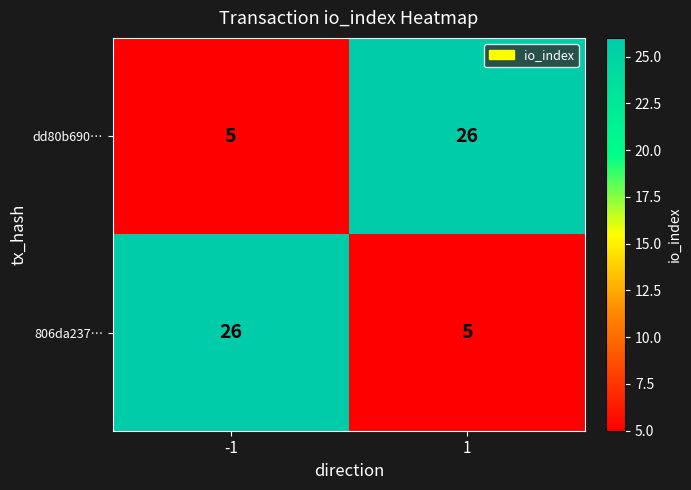

The value of 806da237… at 1 is 5. True or false?

True